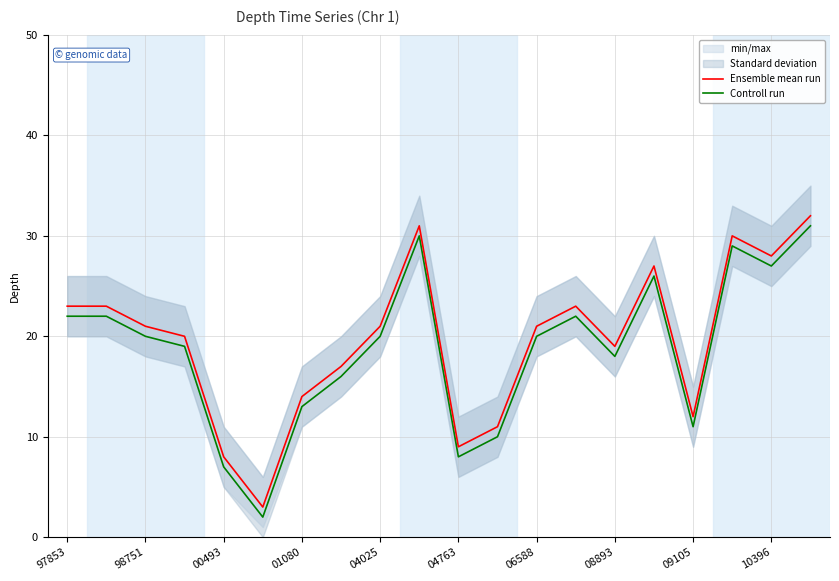

True or false: Ensemble mean run has a value of 23 at 01080.

False